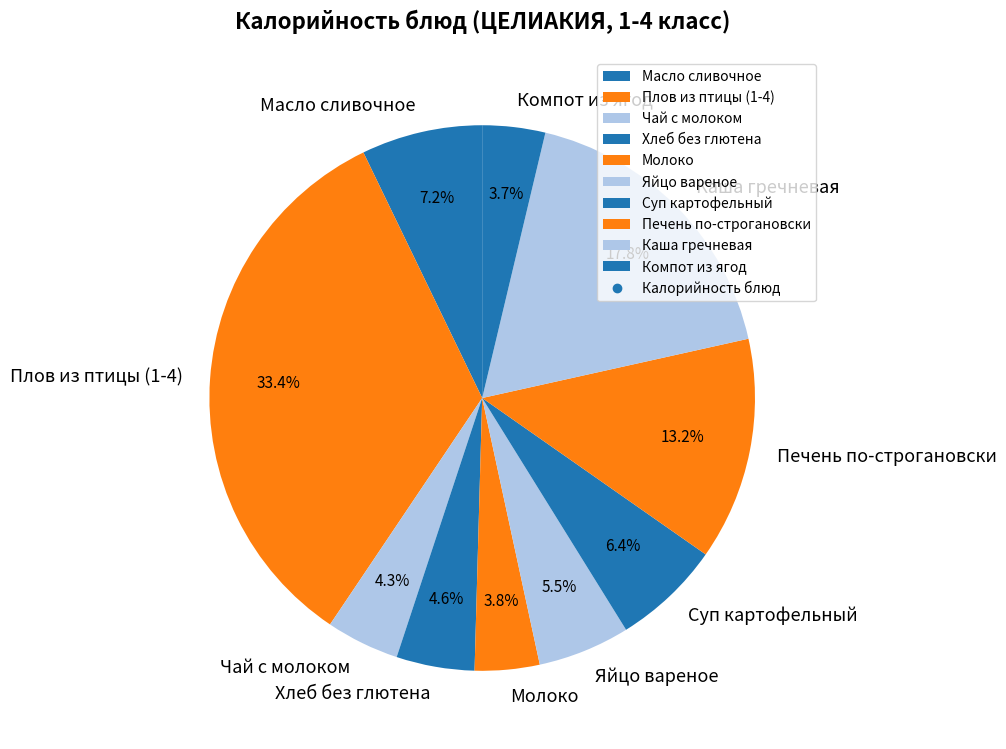

Between Компот из ягод and Плов из птицы (1-4), which is larger?

Плов из птицы (1-4)